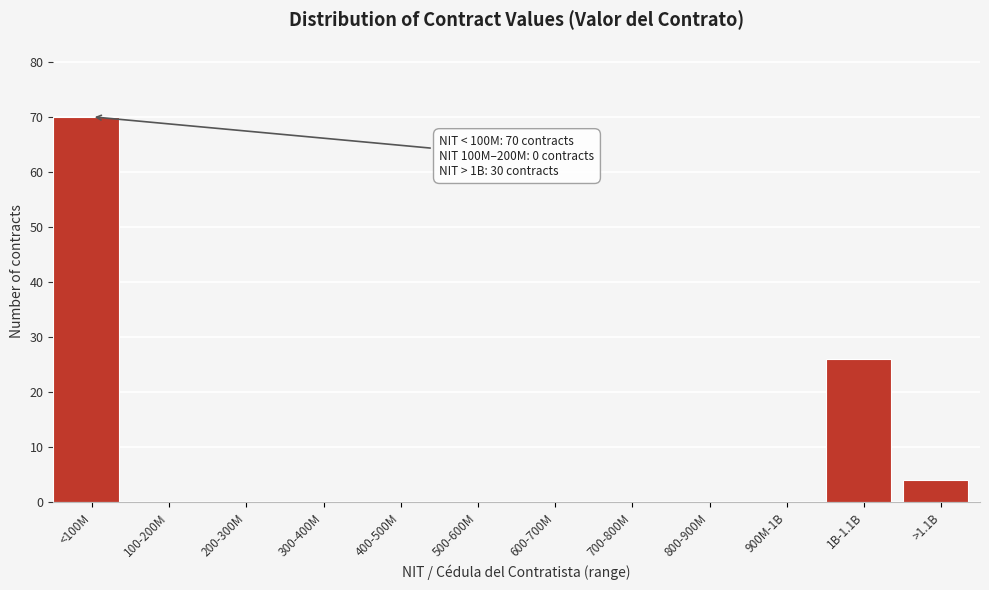

Reading left to right, extract all data points from this chart.

<100M=70	100-200M=0	200-300M=0	300-400M=0	400-500M=0	500-600M=0	600-700M=0	700-800M=0	800-900M=0	900M-1B=0	1B-1.1B=26	>1.1B=4